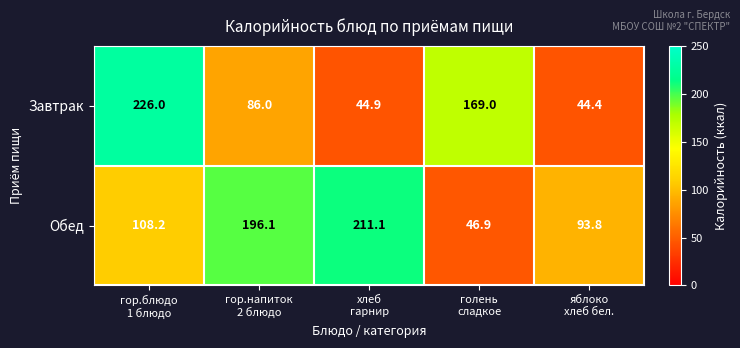

What is the difference between the maximum and minimum values in the Обед series?

164.2